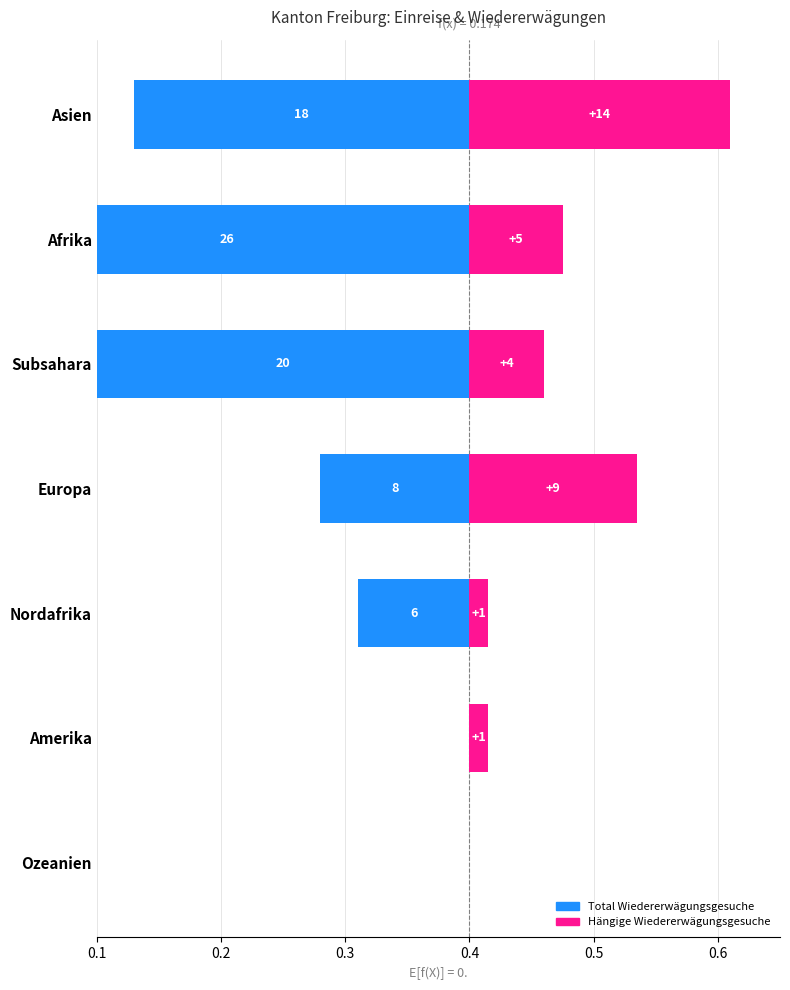

What are all the series names shown in the legend?

Total Wiedererwägungsgesuche, Hängige Wiedererwägungsgesuche